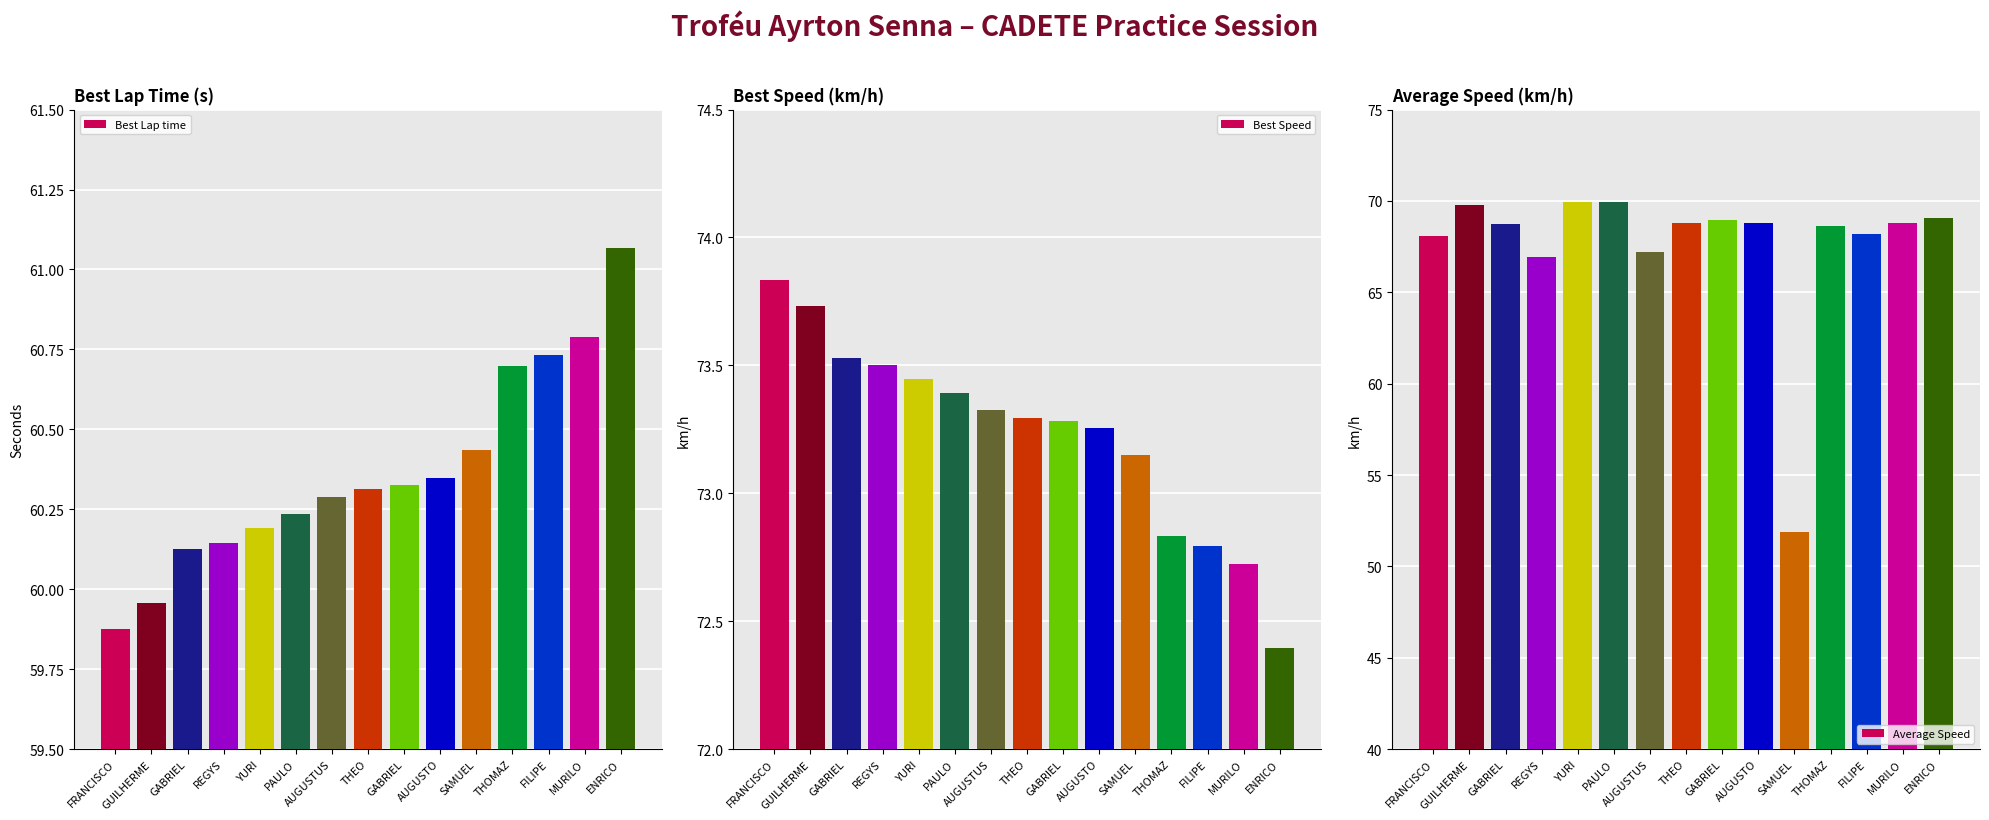

The Best Lap time series shows 60.0 at GUILHERME. True or false?

True